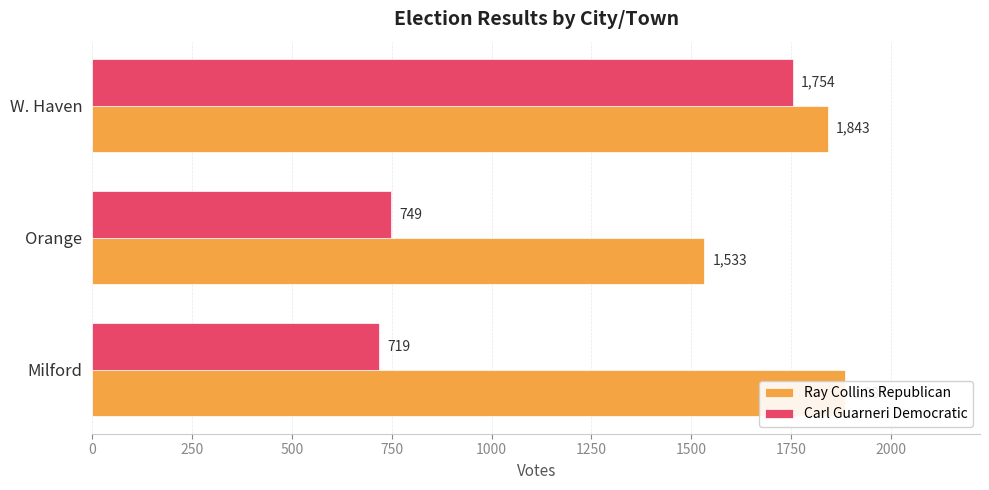

What is the total value across all series at Milford?

2603